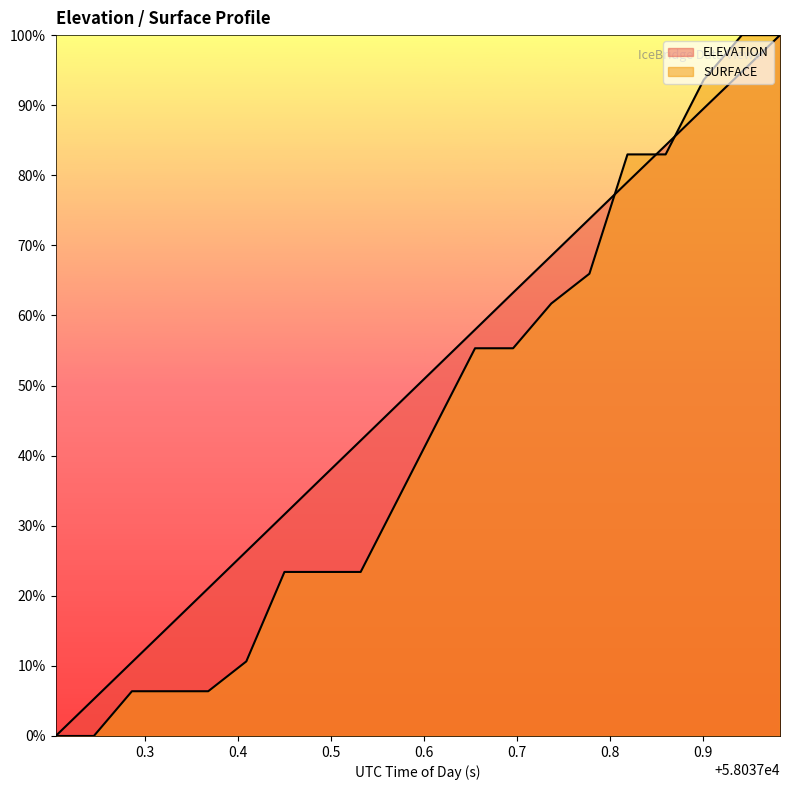

At which label does SURFACE reach its peak?

58037.9413